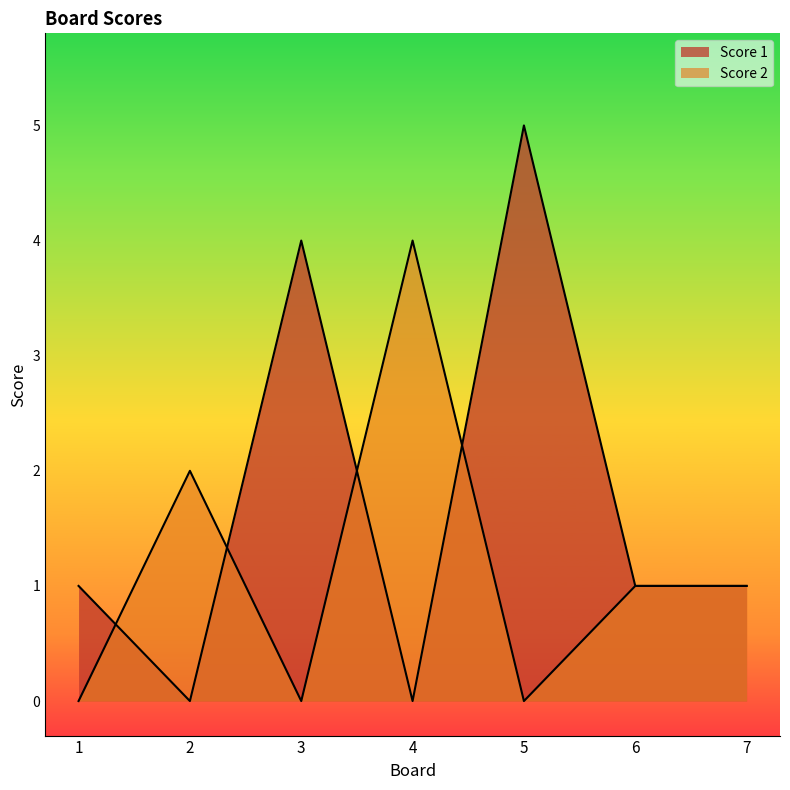

What is the total value across all series at 3?

4